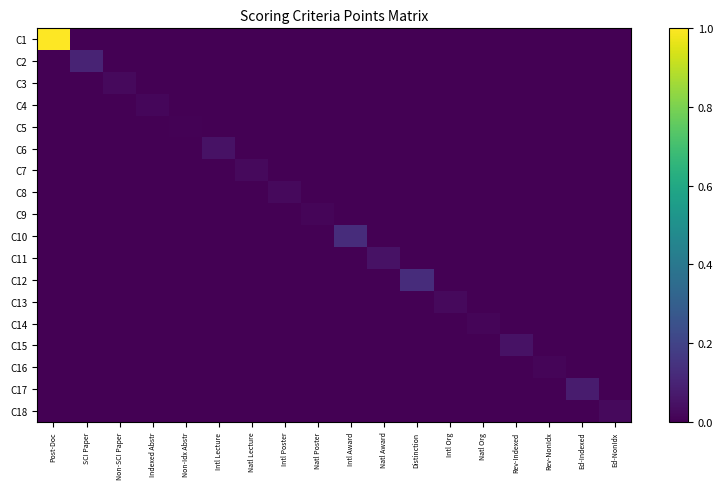

At which category is the sum across all series the highest?

Post-Doc